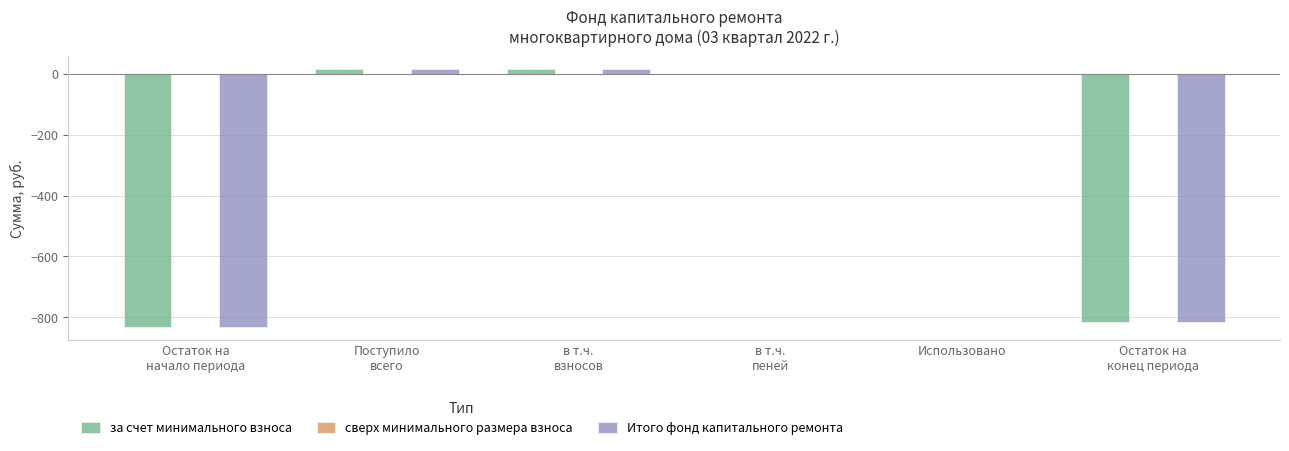

How many categories are shown in the chart?

6